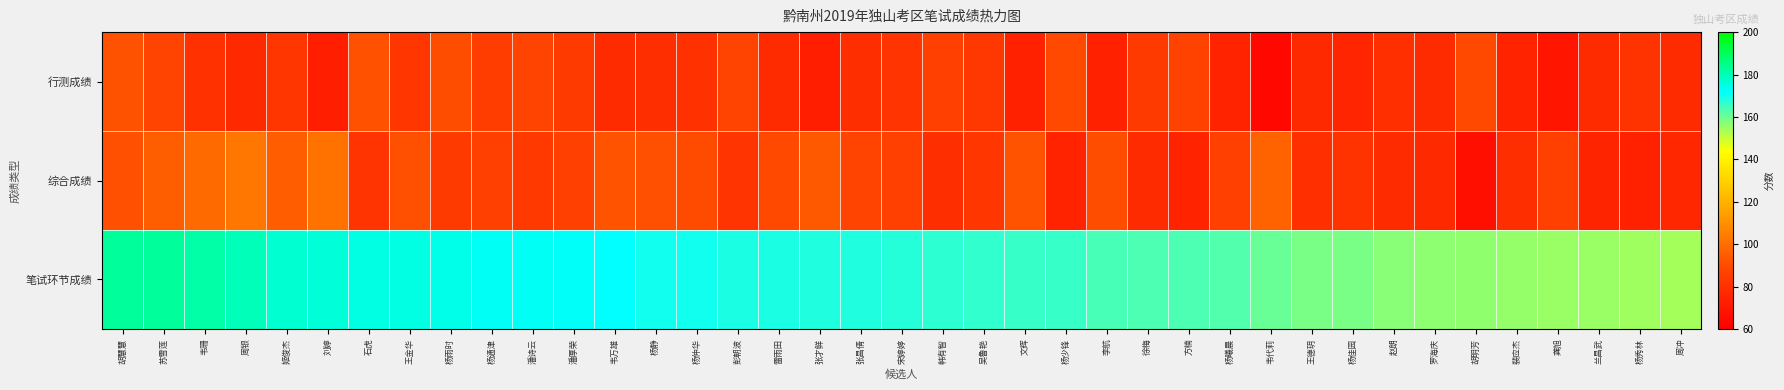

Reading left to right, transcribe all the data shown in this chart.

行测成绩: 胡慧慧=92.0	苏雪莲=87.5	韦珊=80.5	周银=77.0	姬俊杰=82.0	刘婷=72.5	石虎=91.5	王金华=82.0	杨雨时=90.5	杨通津=85.0	潘诗云=87.5	潘厚荣=84.0	韦万雄=77.5	杨静=79.0	杨仲华=80.0	彭朝波=87.5	雷雨田=78.0	张才鲜=72.5	张昌倩=79.0	宋婷婷=81.5	韩有智=86.0	吴鲁艳=82.5	文辉=73.5	杨少锋=89.5	李航=73.5	徐梅=84.0	方楠=87.0	杨曦晨=74.5	韦代莉=63.5	王德玥=77.0	杨佳园=75.5	赵朗=79.5	罗海庆=77.5	胡明芳=89.5	裴应杰=74.5	龚旭=69.0	兰昌武=78.0	杨秀林=81.0	周冲=78.0
综合成绩: 胡慧慧=91.0	苏雪莲=95.5	韦珊=99.0	周银=102.5	姬俊杰=95.0	刘婷=101.5	石虎=81.5	王金华=91.0	杨雨时=84.0	杨通津=86.0	潘诗云=83.5	潘厚荣=86.5	韦万雄=92.5	杨静=91.0	杨仲华=90.0	彭朝波=81.5	雷雨田=89.0	张才鲜=94.0	张昌倩=87.5	宋婷婷=86.5	韩有智=79.0	吴鲁艳=82.0	文辉=92.5	杨少锋=74.5	李航=90.5	徐梅=77.5	方楠=74.5	杨曦晨=86.5	韦代莉=97.0	王德玥=79.5	杨佳园=81.0	赵朗=77.5	罗海庆=77.0	胡明芳=66.5	裴应杰=79.0	龚旭=86.0	兰昌武=75.0	杨秀林=73.5	周冲=76.0
笔试环节成绩: 胡慧慧=183.0	苏雪莲=183.0	韦珊=181.5	周银=179.5	姬俊杰=177.0	刘婷=176.0	石虎=175.0	王金华=175.0	杨雨时=174.5	杨通津=173.0	潘诗云=173.0	潘厚荣=172.5	韦万雄=172.0	杨静=170.0	杨仲华=170.0	彭朝波=169.0	雷雨田=169.0	张才鲜=168.5	张昌倩=168.5	宋婷婷=168.0	韩有智=167.0	吴鲁艳=166.5	文辉=166.0	杨少锋=166.0	李航=164.0	徐梅=163.5	方楠=163.5	杨曦晨=163.0	韦代莉=160.5	王德玥=158.5	杨佳园=158.5	赵朗=157.0	罗海庆=156.5	胡明芳=156.0	裴应杰=155.5	龚旭=155.0	兰昌武=155.0	杨秀林=154.5	周冲=154.0